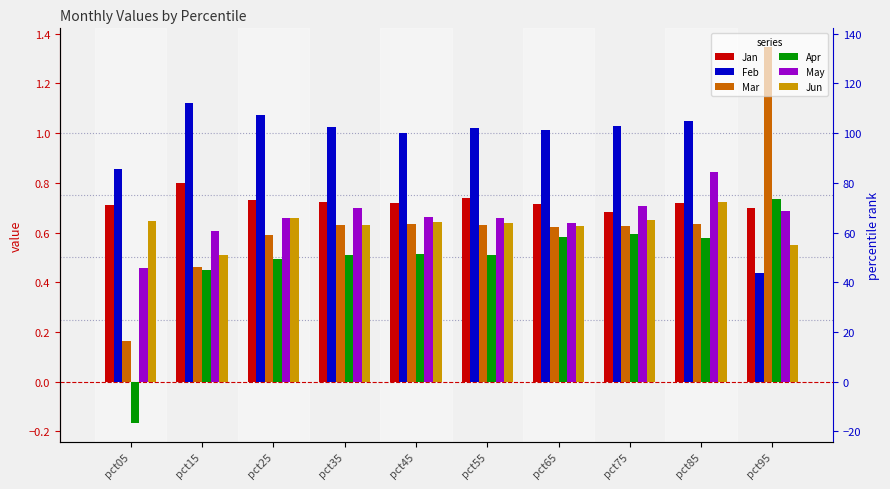

The May series shows 0.7 at pct35. True or false?

True